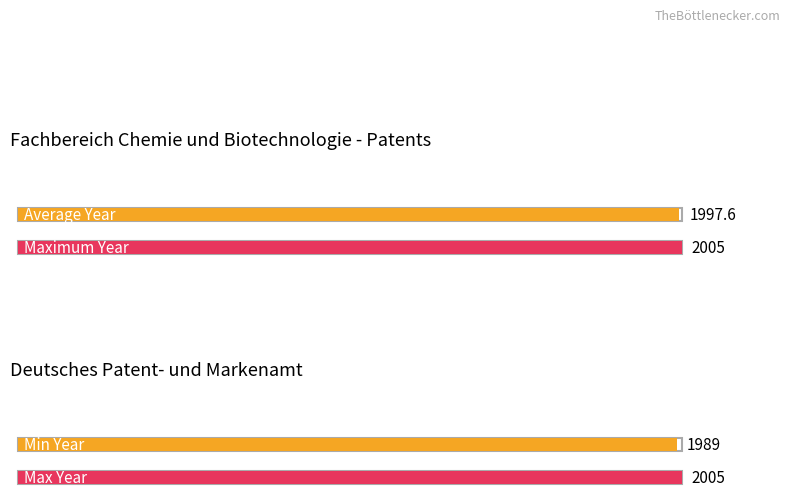

How many distinct data groups are displayed?

1